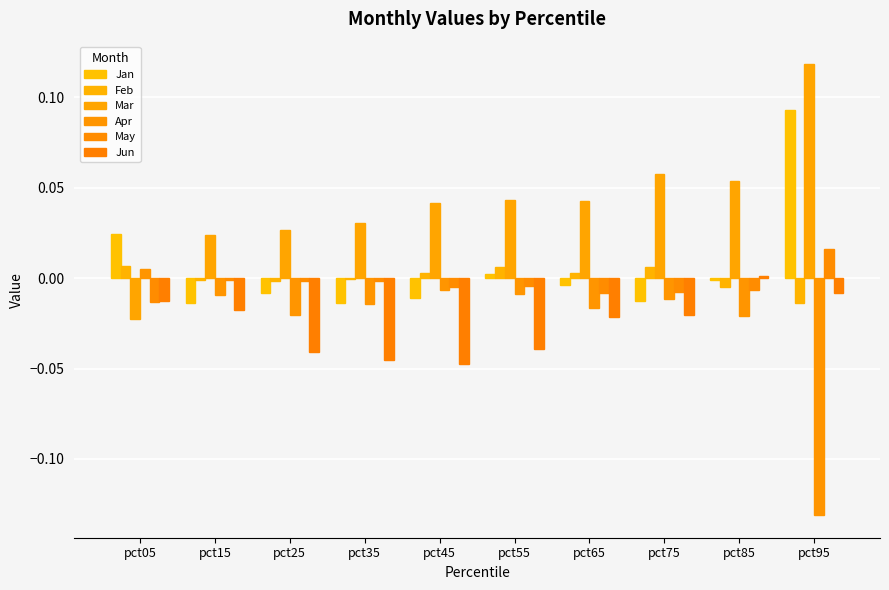

Which category has the lowest value in the May series?

pct05